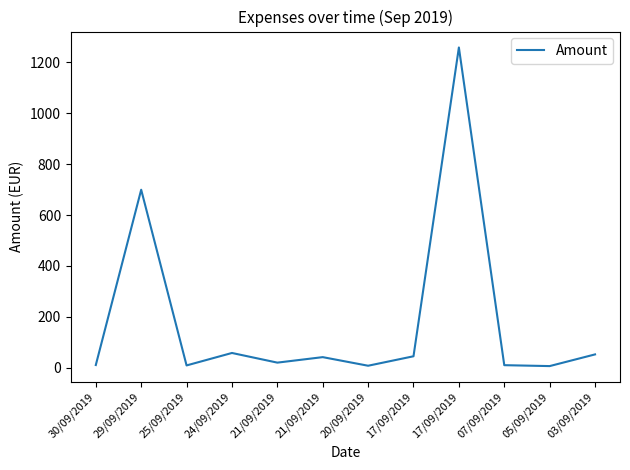

How many lines are shown in the chart?

1